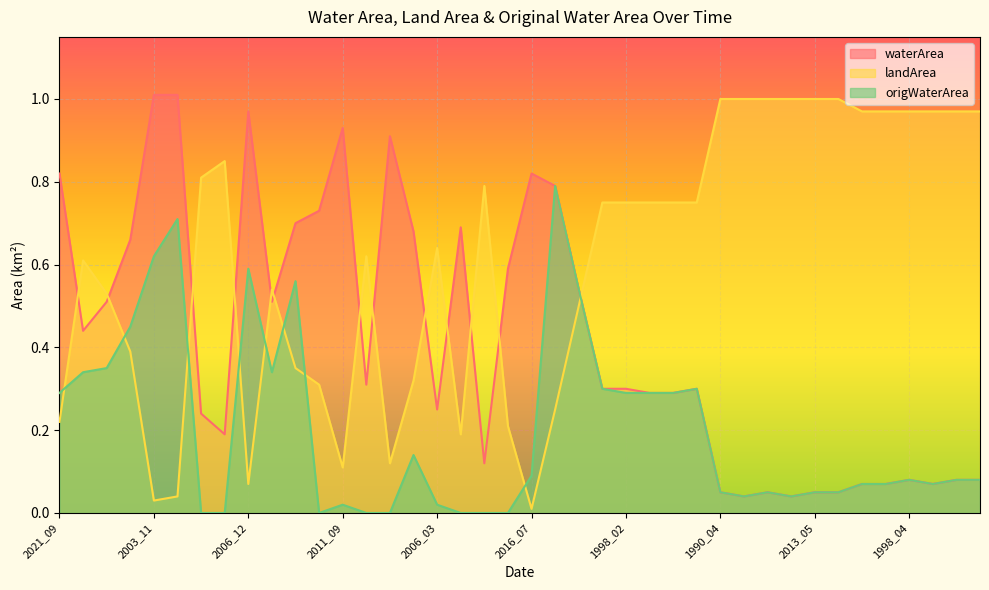

What is the maximum value shown in the chart?

1.0